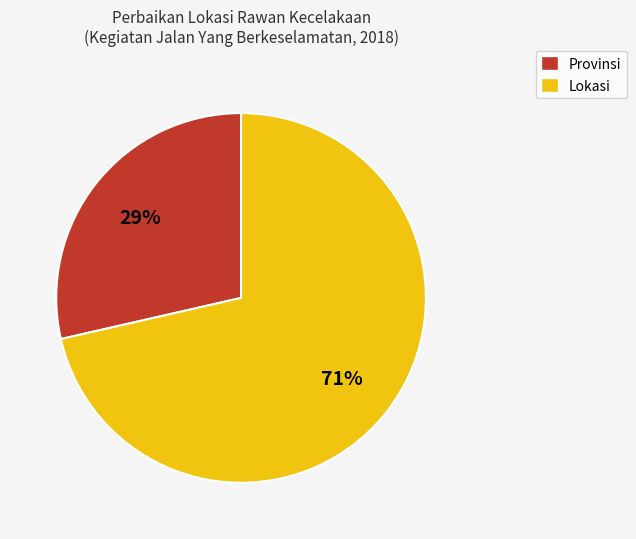

Is it true that Provinsi is 34% of the pie?

False